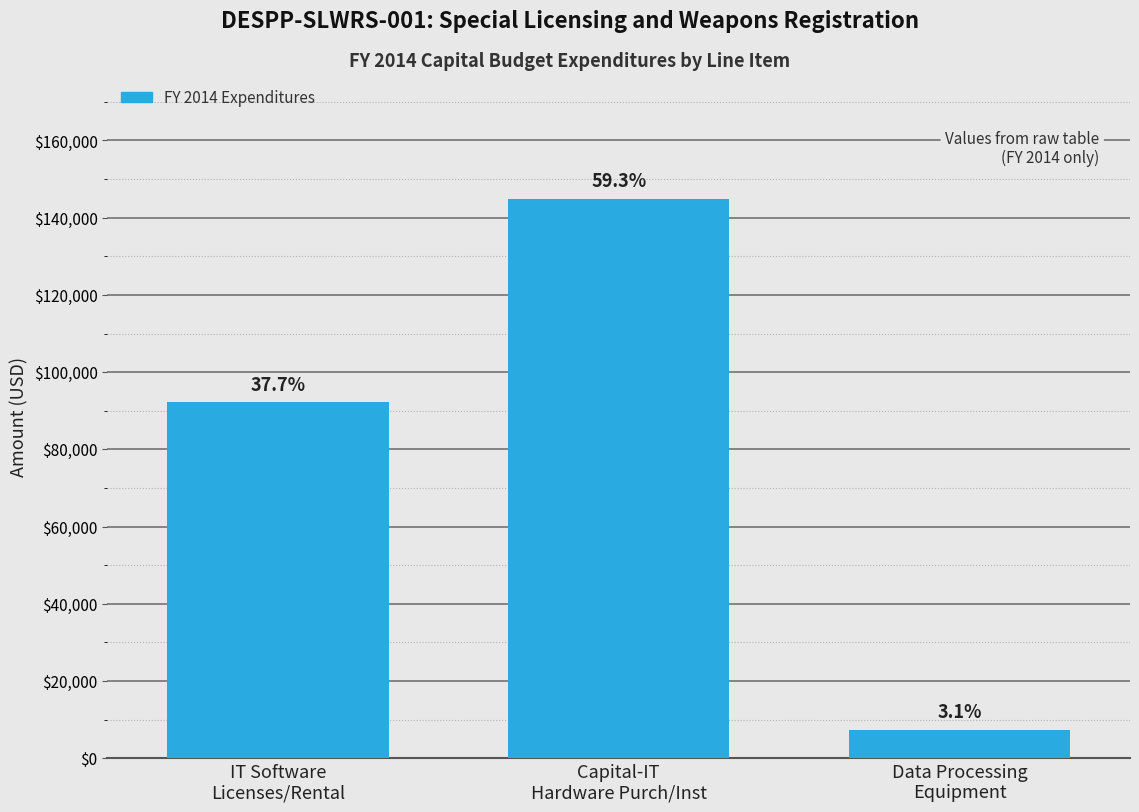

How many bars are there in total?

3